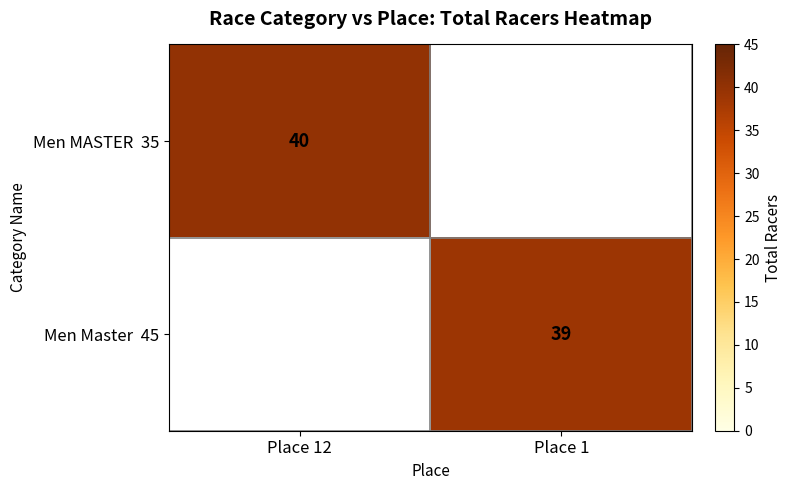

At how many categories does at least one series exceed 39?

1